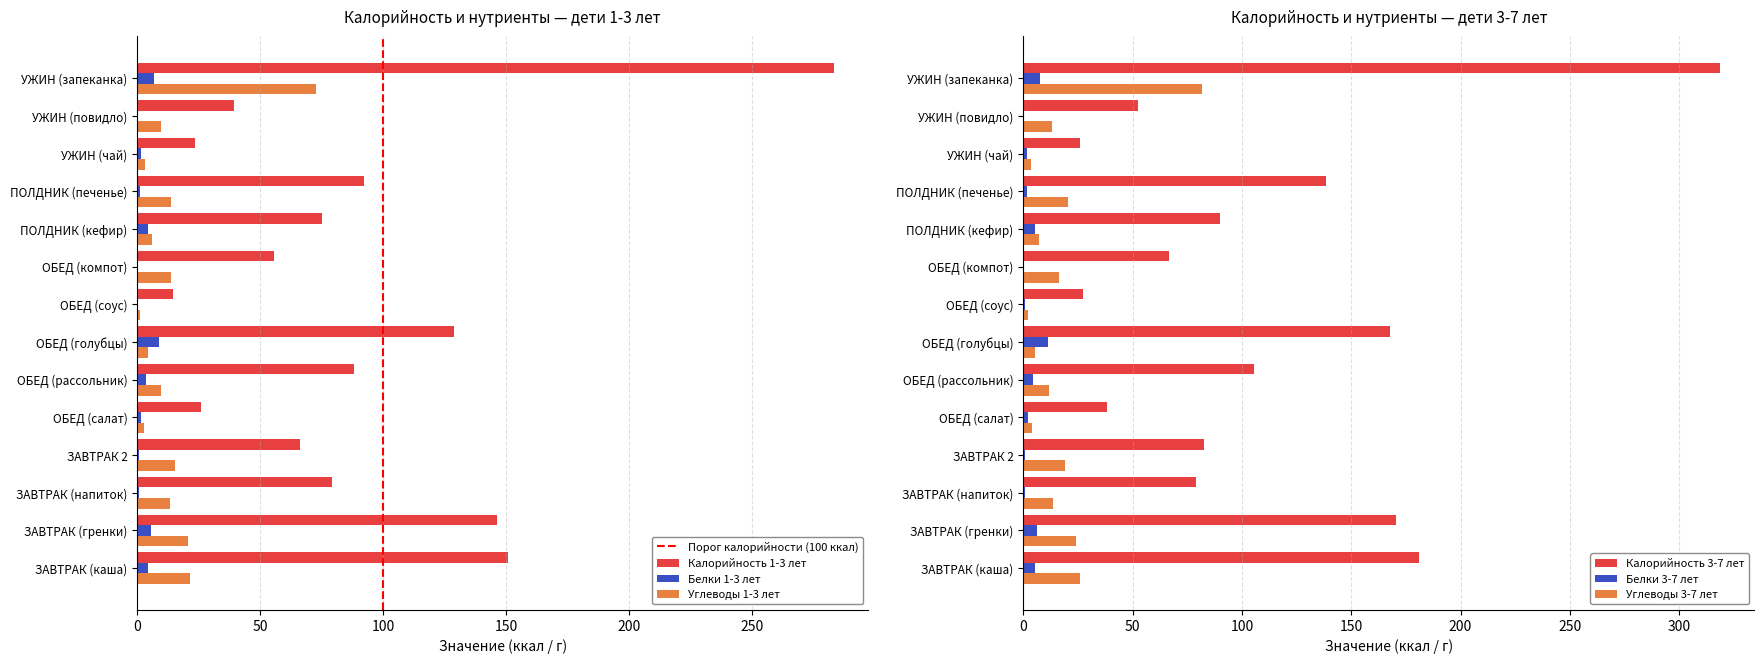

Which series changed the most between ОБЕД (голубцы) and УЖИН (повидло)?

Калорийность 3-7 лет